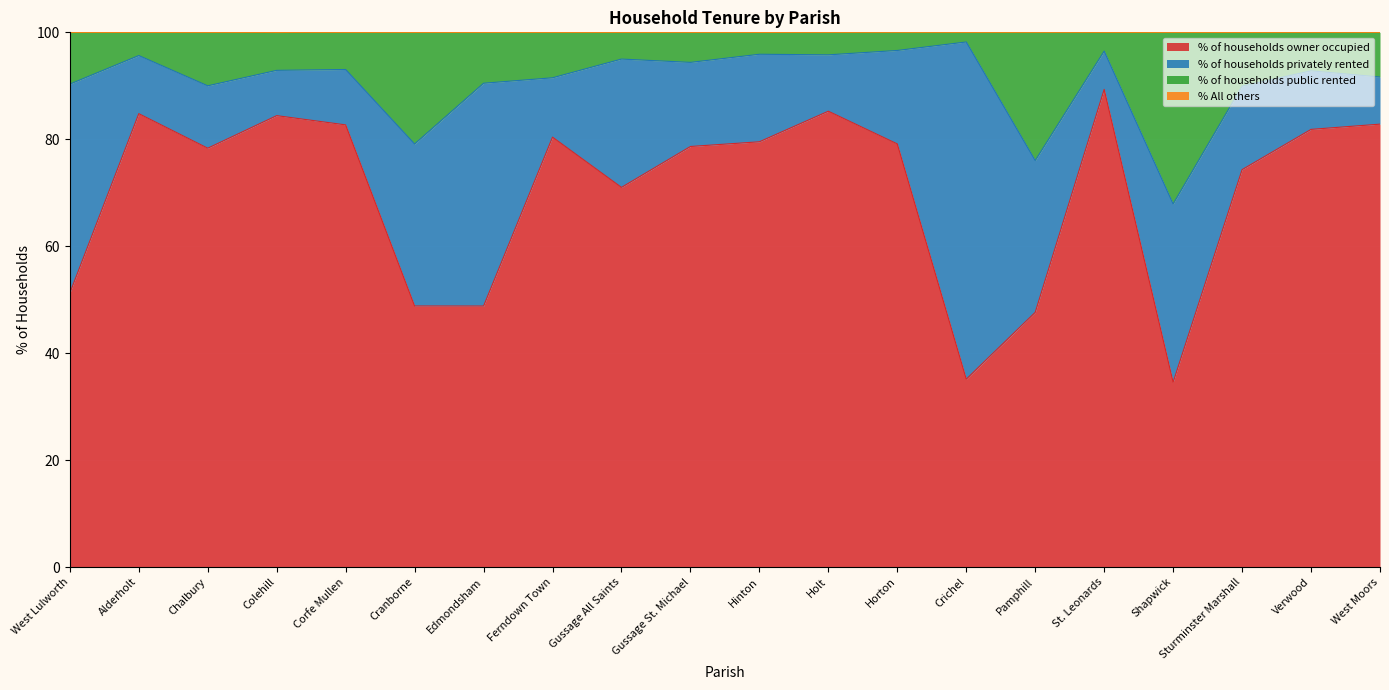

True or false: % of households owner occupied and % of households public rented cross at least once.

False